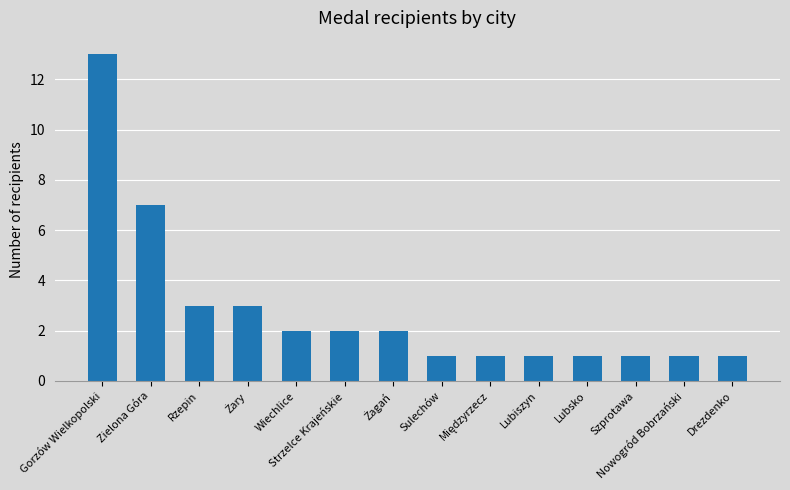

What is the maximum value shown in the chart?

13